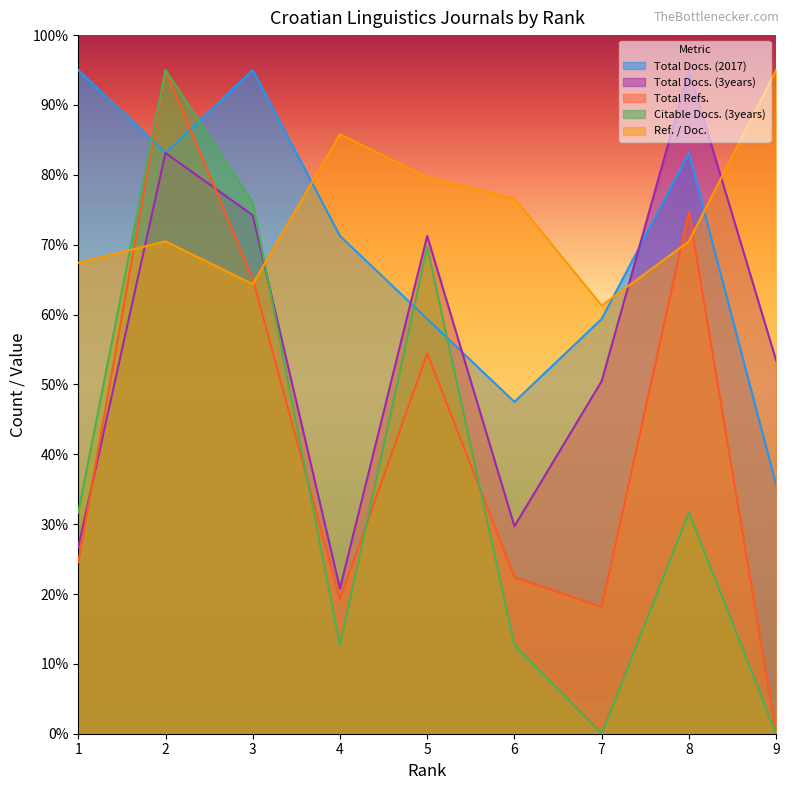

The Citable Docs. (3years) series shows 43.1 at 5. True or false?

False